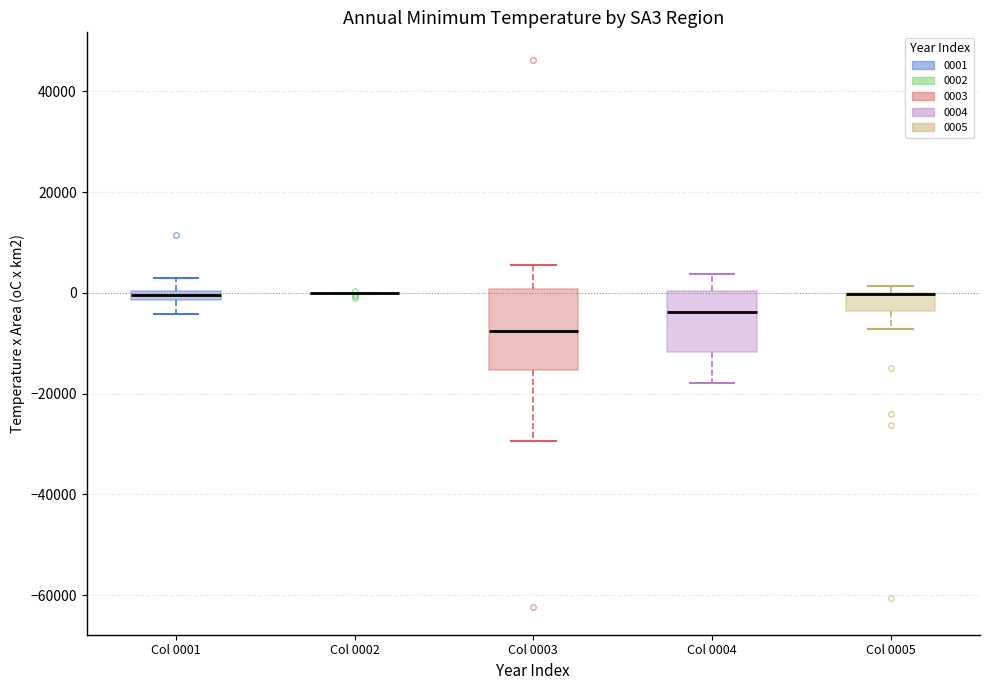

Comparing the boxes themselves (not the whiskers), which one is the tallest?

Col 0003